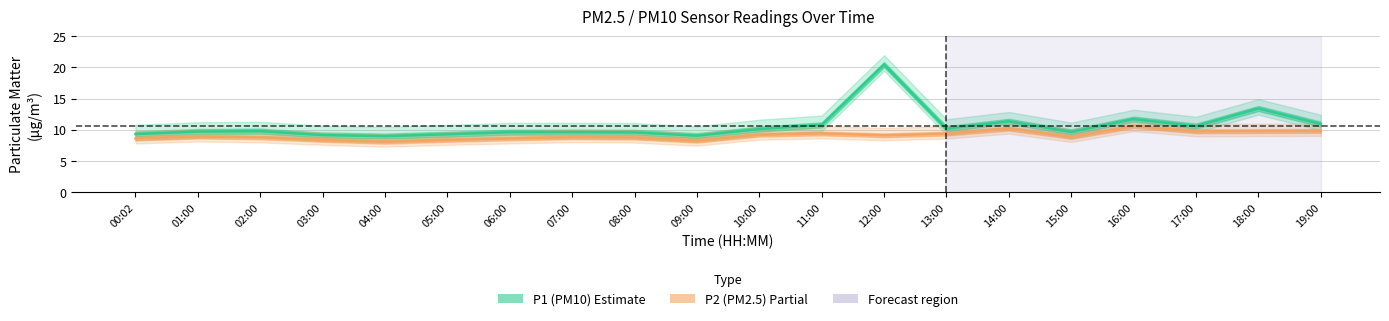

What is the smallest value displayed?

8.1